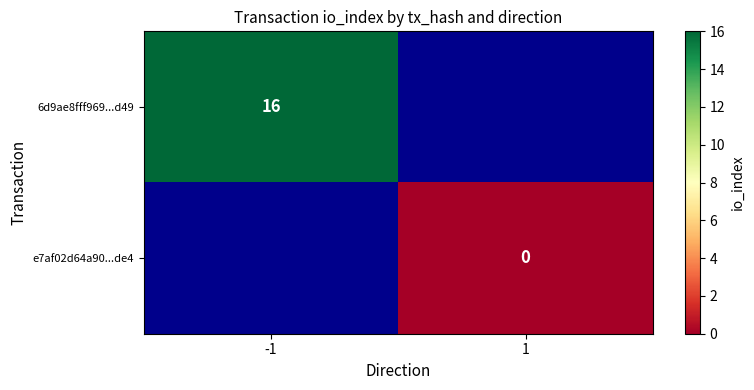

The value of 6d9ae8fff969...d49 at -1 is 29. True or false?

False